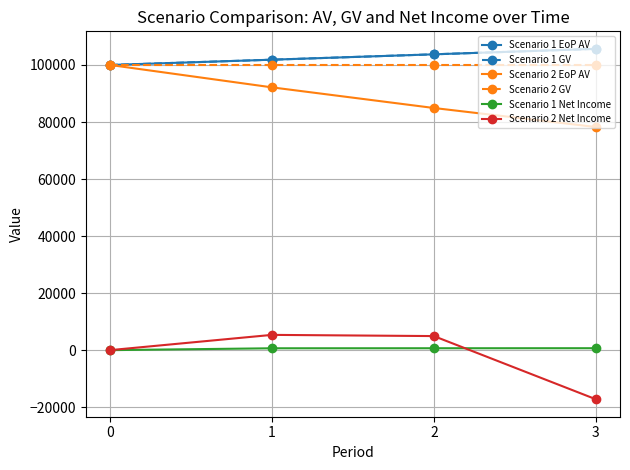

True or false: Scenario 1 EoP AV has more than 2 points higher than both neighbors.

False